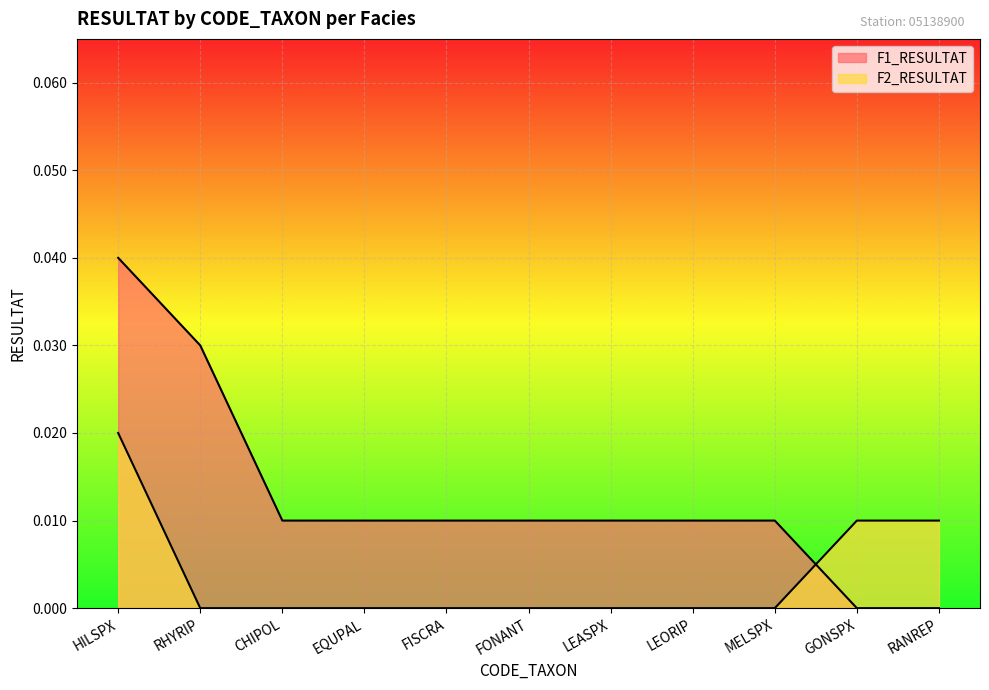

Reading left to right, transcribe all the data shown in this chart.

F1_RESULTAT: 0.0	0.0	0.0	0.0	0.0	0.0	0.0	0.0	0.0	0.0	0.0
F2_RESULTAT: 0.0	0.0	0.0	0.0	0.0	0.0	0.0	0.0	0.0	0.0	0.0